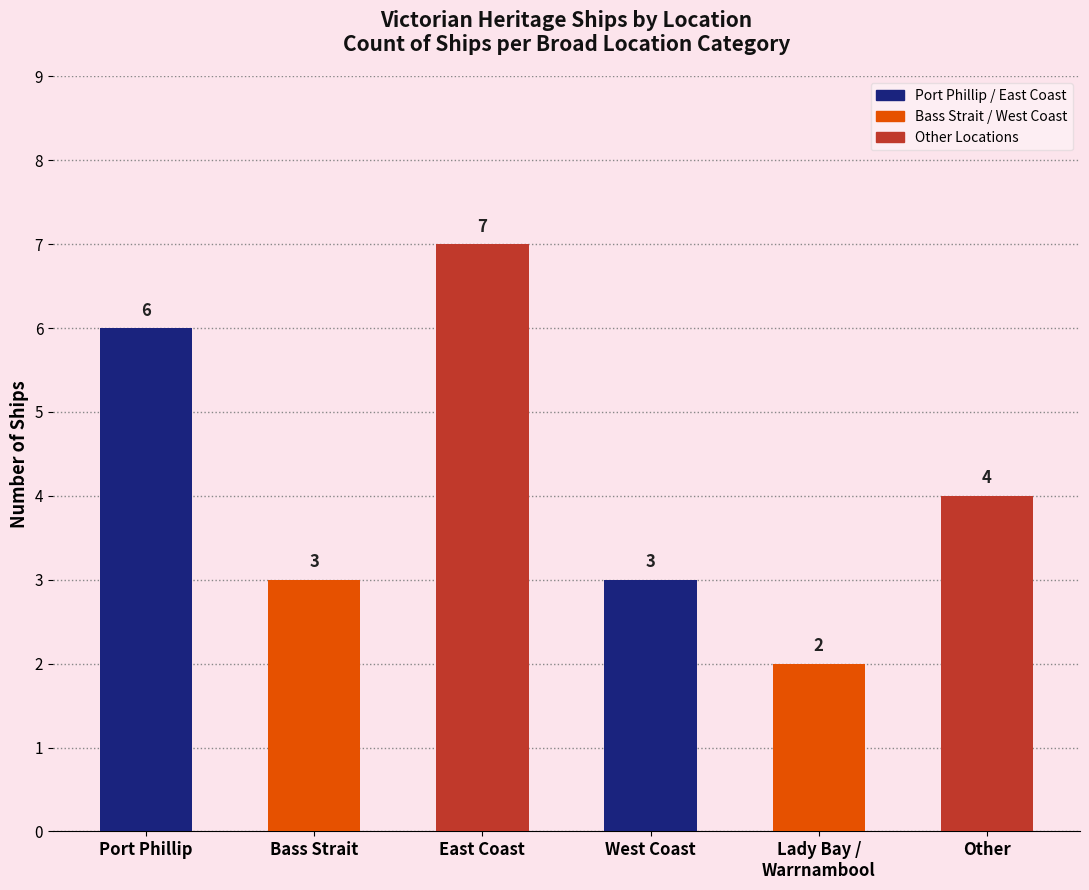

Reading right to left, what are all the values shown in this chart?

4	2	3	7	3	6